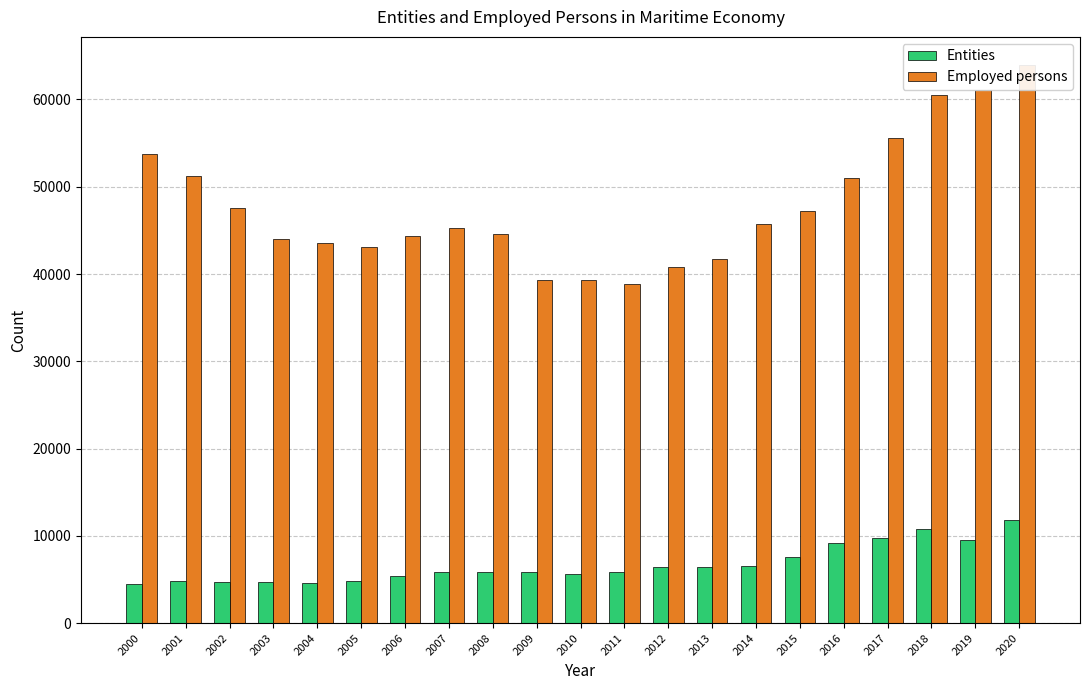

Is the value of Entities at 2016 greater than the value of Employed persons at 2009?

No